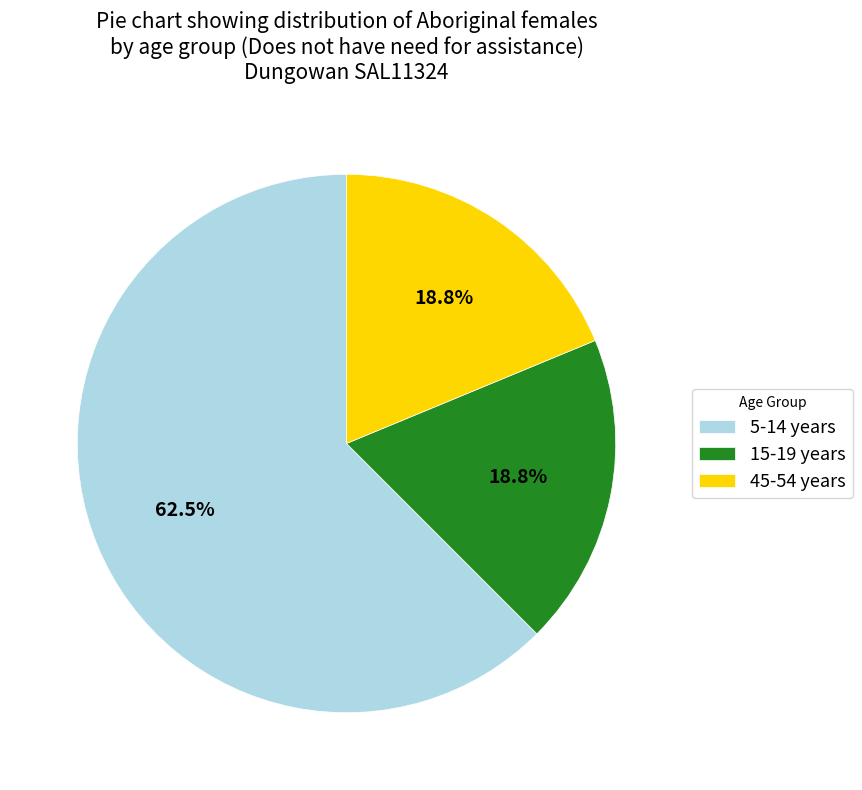

How many segments does this pie chart have?

3